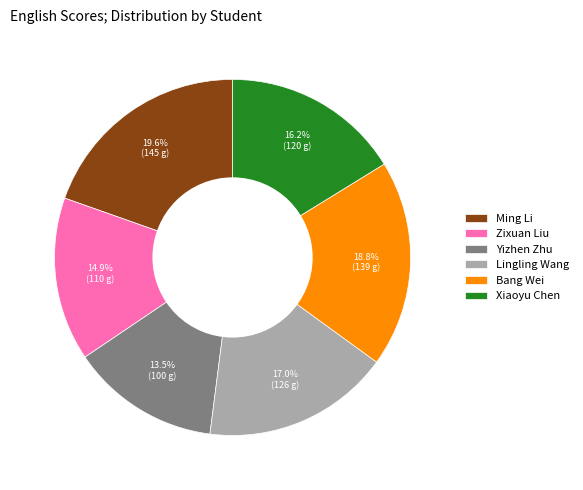

What percentage do Zixuan Liu and Ming Li together represent?

34.5%